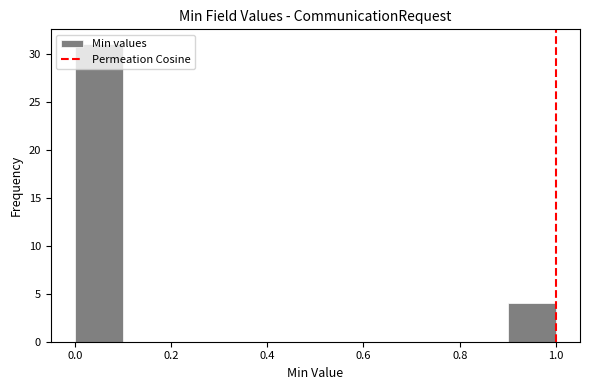

Reading left to right, transcribe this chart: for each bar, give the range it covers on the x-axis and its height. The values are not printed on the chart, so give them approximately, as read against the axis.

0.0 to 0.1: 31
0.1 to 0.2: 0
0.2 to 0.3: 0
0.3 to 0.4: 0
0.4 to 0.5: 0
0.5 to 0.6: 0
0.6 to 0.7: 0
0.7 to 0.8: 0
0.8 to 0.9: 0
0.9 to 1.0: 4